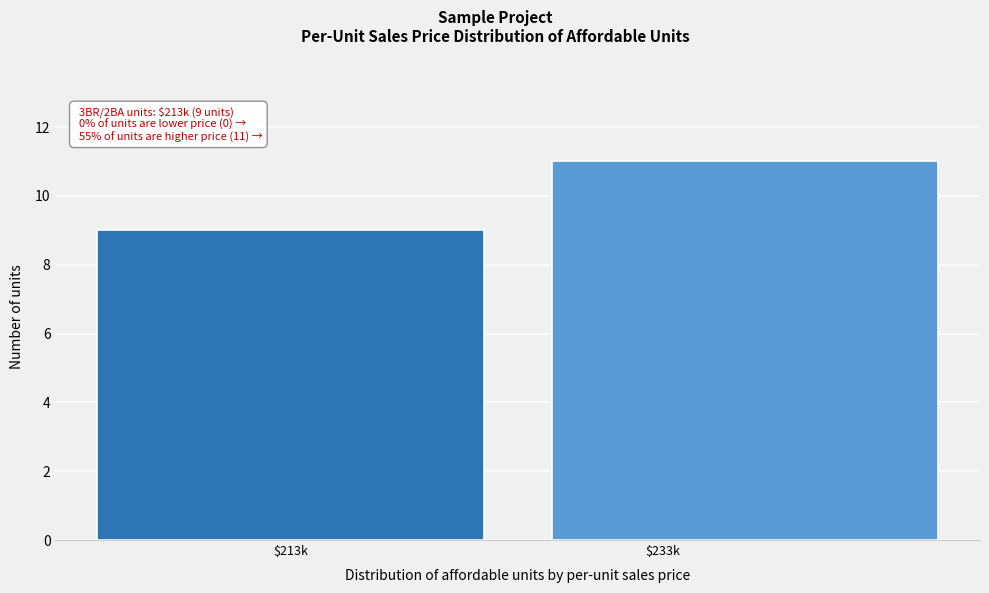

Reading right to left, extract all data points from this chart.

11	9